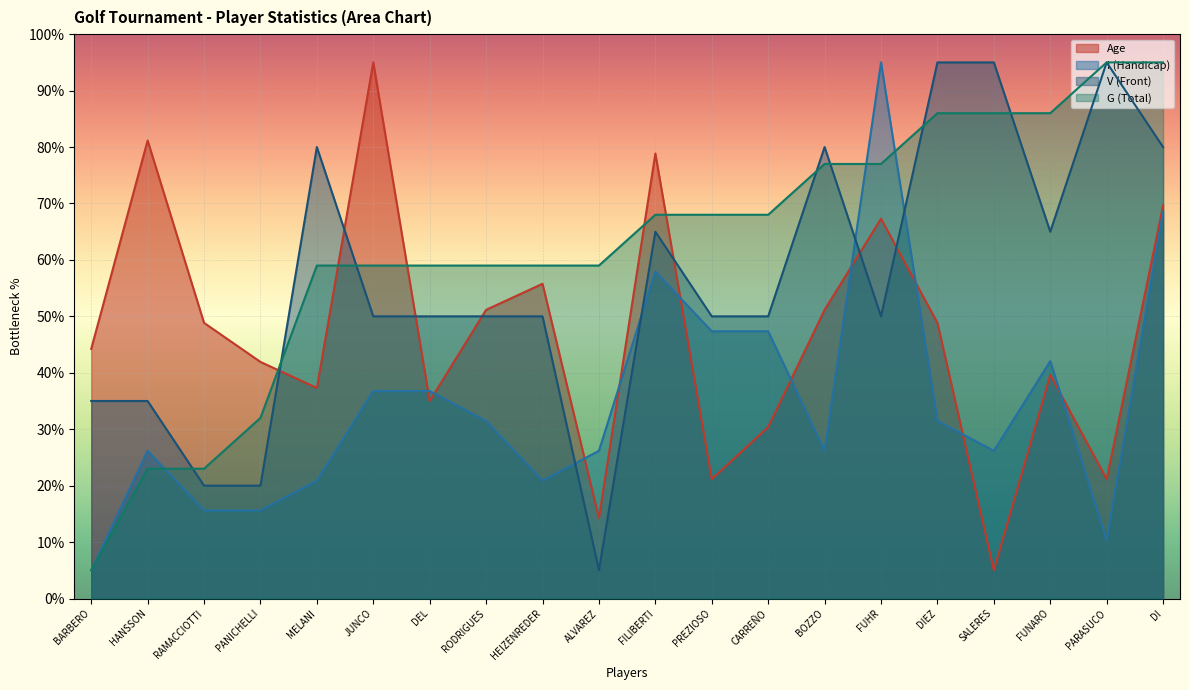

What is the maximum value for I (Handicap)?

95.0